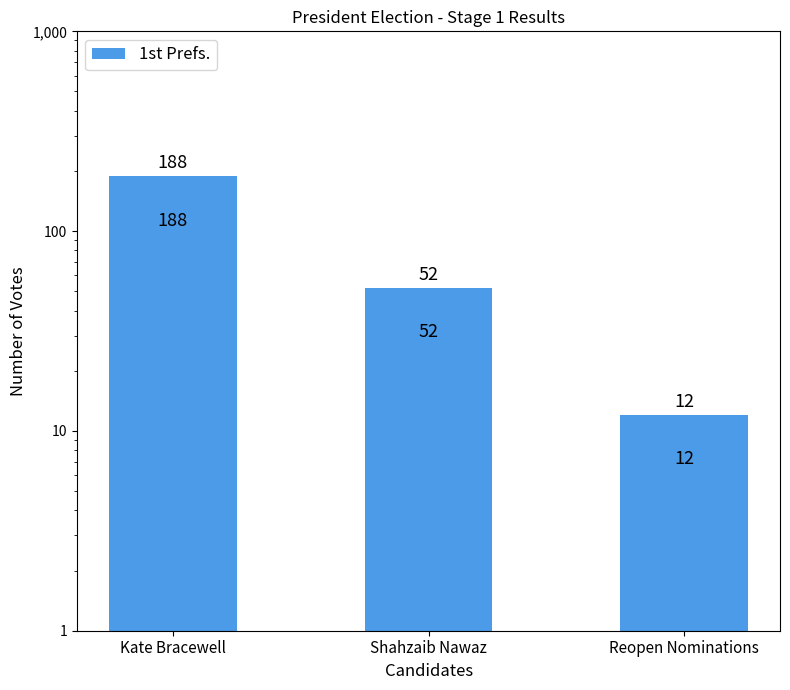

Reading left to right, list all the values displayed in this chart.

Kate Bracewell=188	Shahzaib Nawaz=52	Reopen Nominations=12